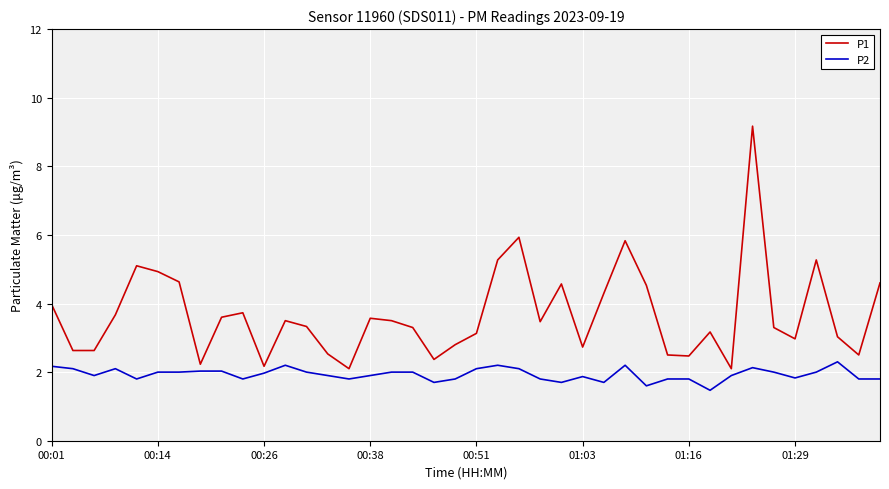

Which series has the widest spread of values?

P1